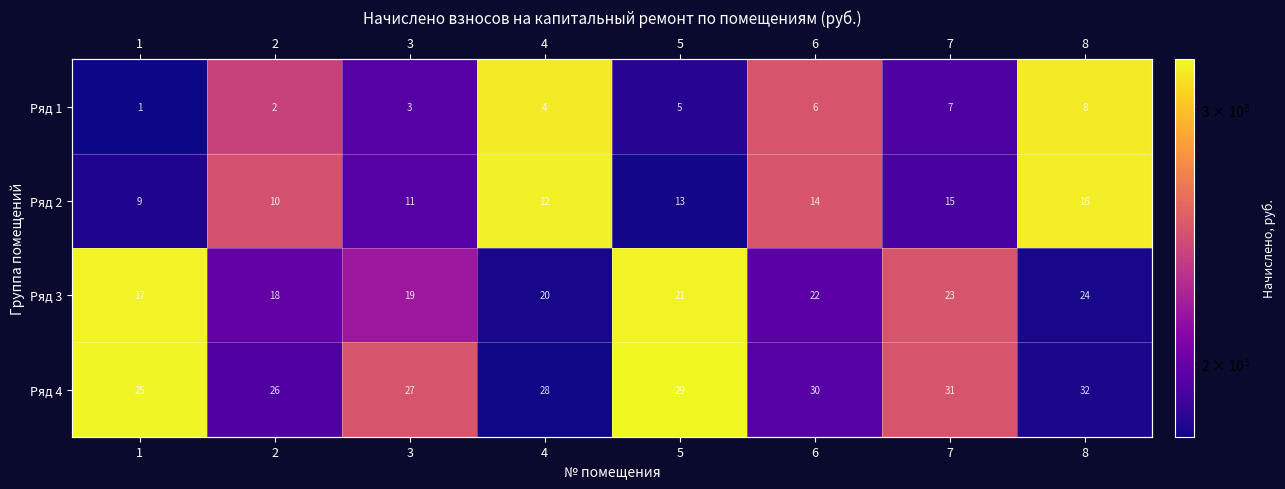

What is the smallest value displayed?

1780.2